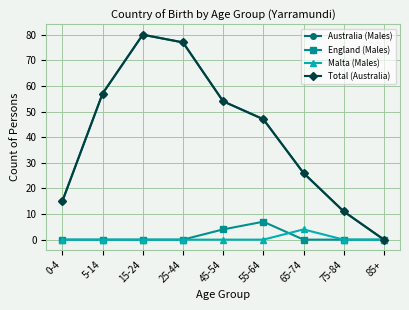

At 75-84, list the series in order from smallest to largest.

England (Males), Malta (Males), Australia (Males), Total (Australia)